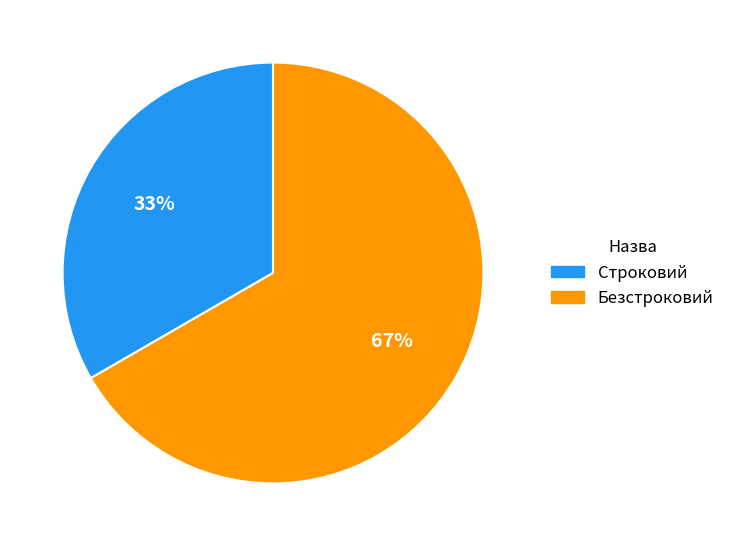

Does Строковий account for over 50% of the chart?

No